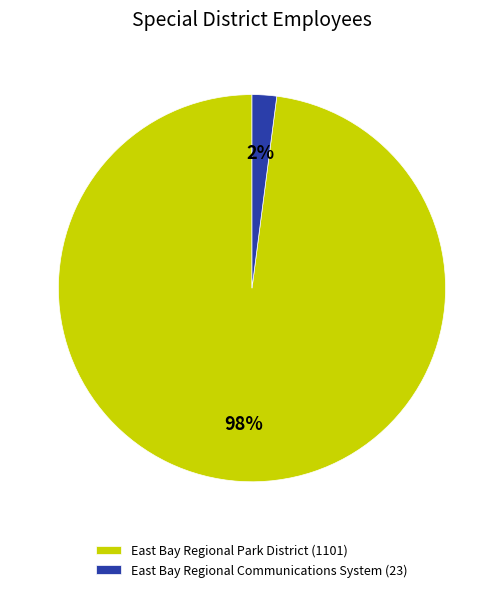

How many segments does this pie chart have?

2